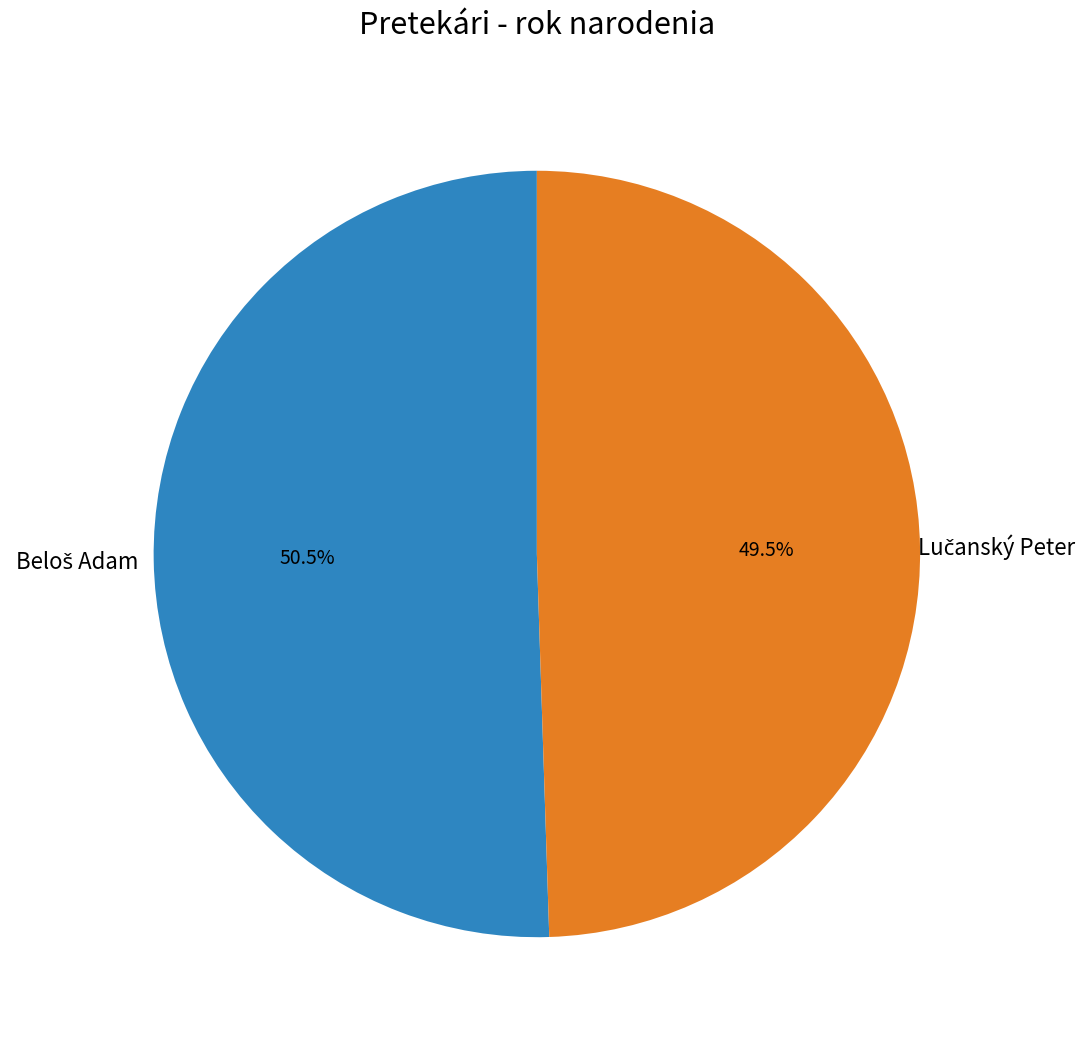

Count the number of slices in the pie.

2